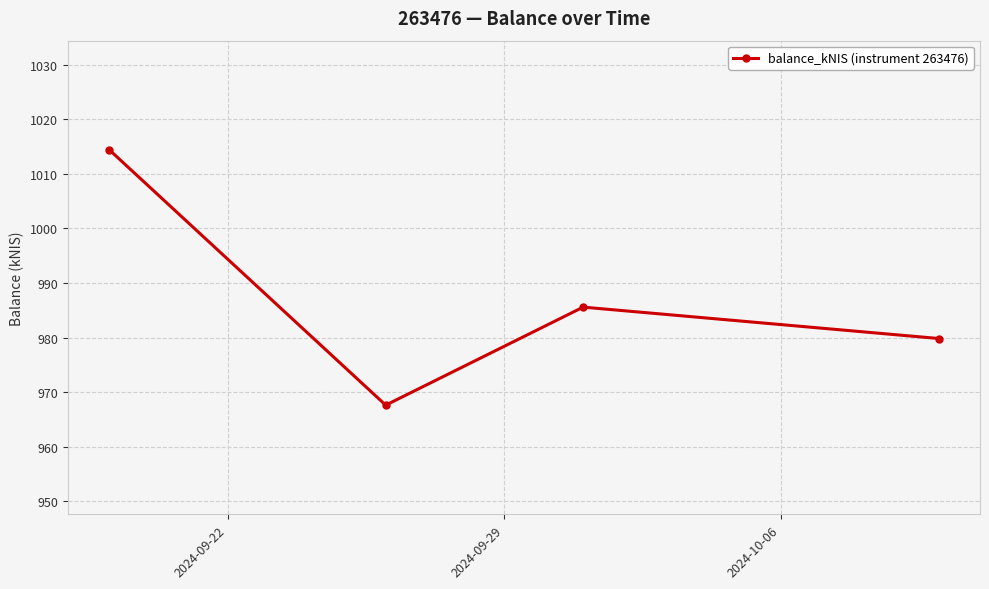

What is the smallest value displayed?

967.6